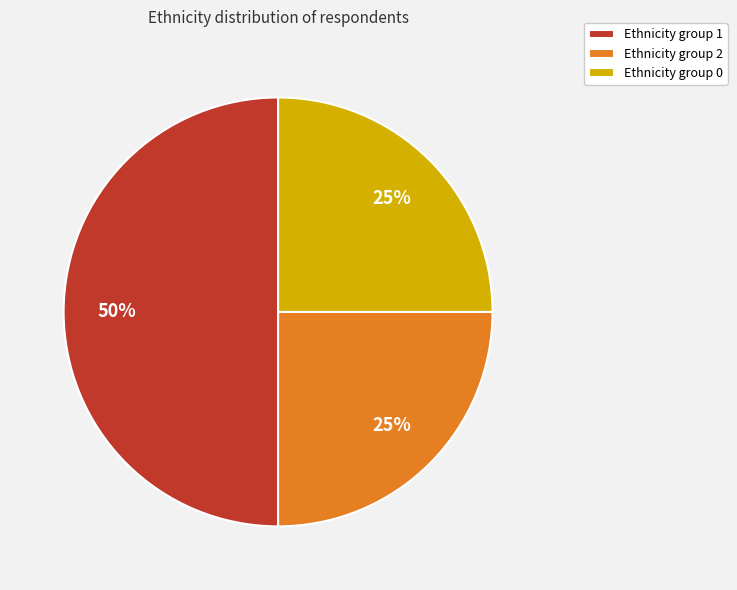

The Ethnicity group 1 slice represents 50% of the pie. True or false?

True